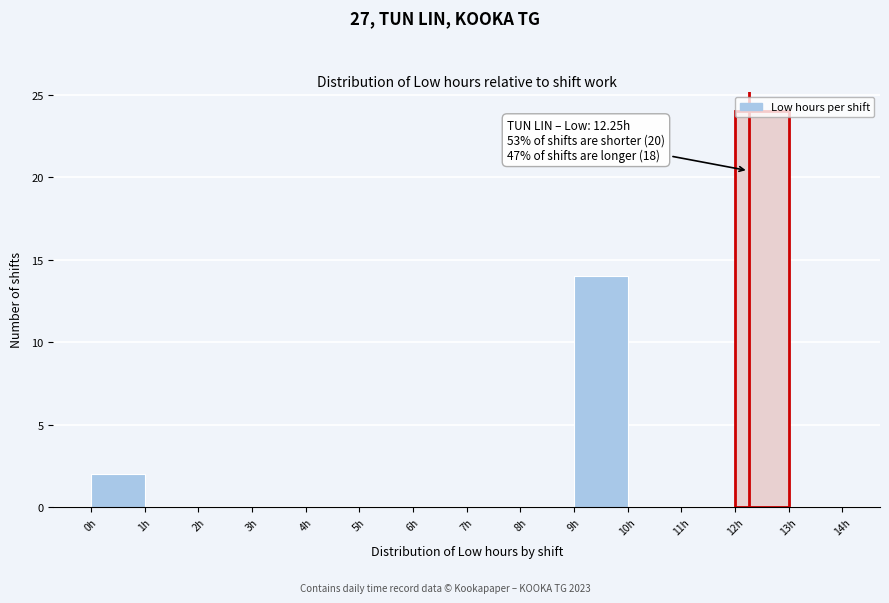

Which range on the x-axis has the tallest bar?

12 to 13